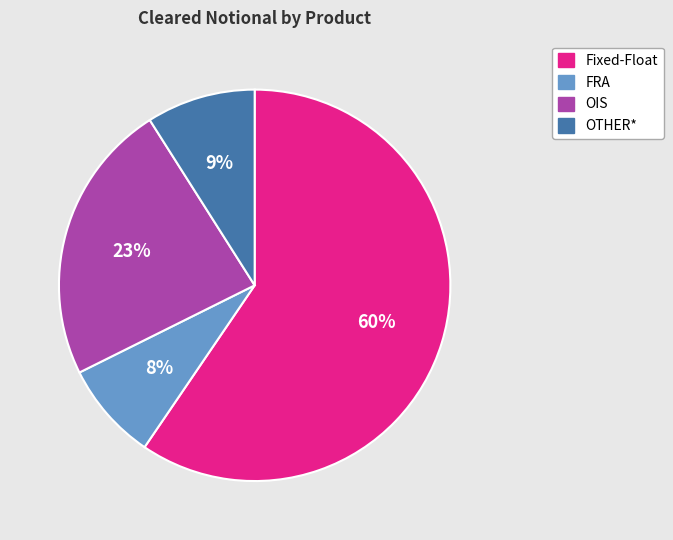

How many slices are in this pie chart?

4